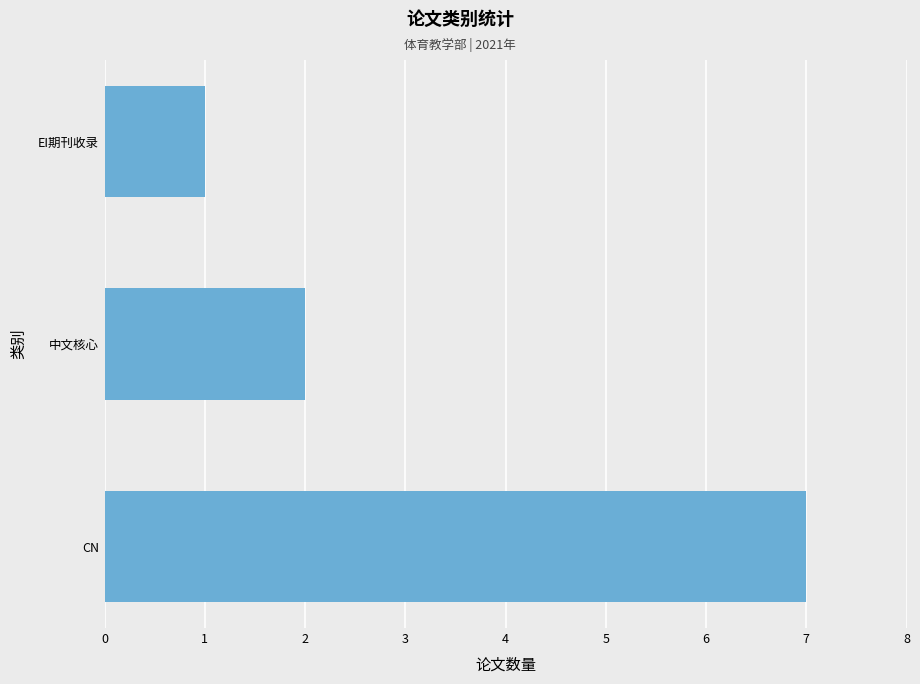

Rank the categories by value from highest to lowest.

CN, 中文核心, EI期刊收录